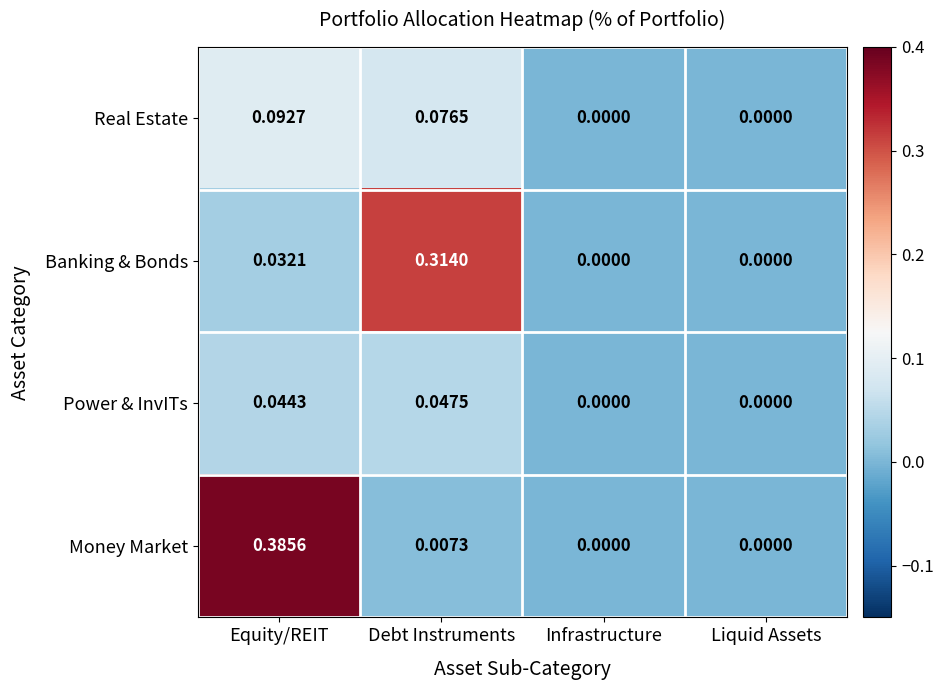

Which series has the largest total across all categories?

Money Market